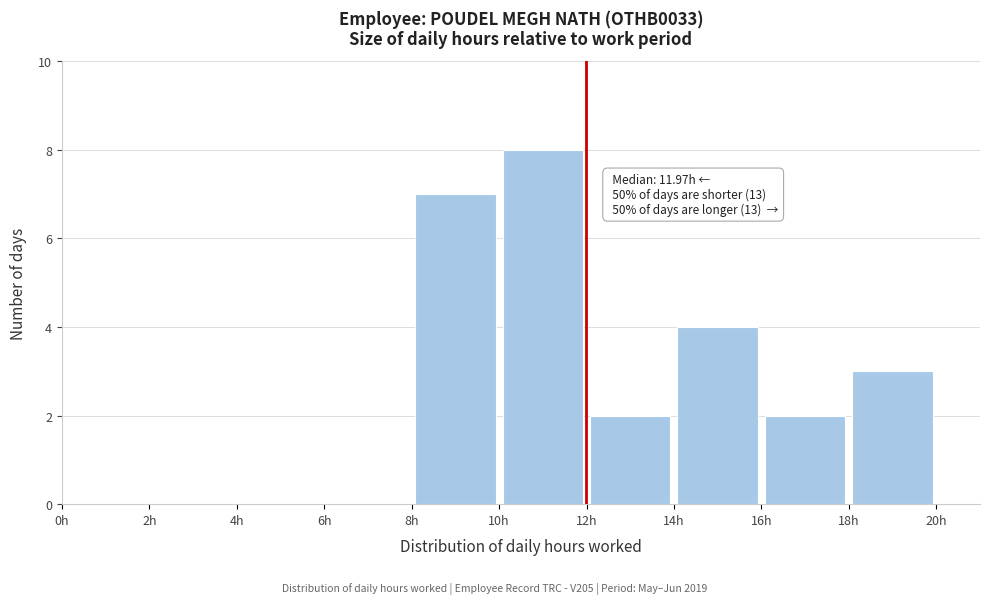

Which range on the x-axis has the tallest bar?

10 to 12